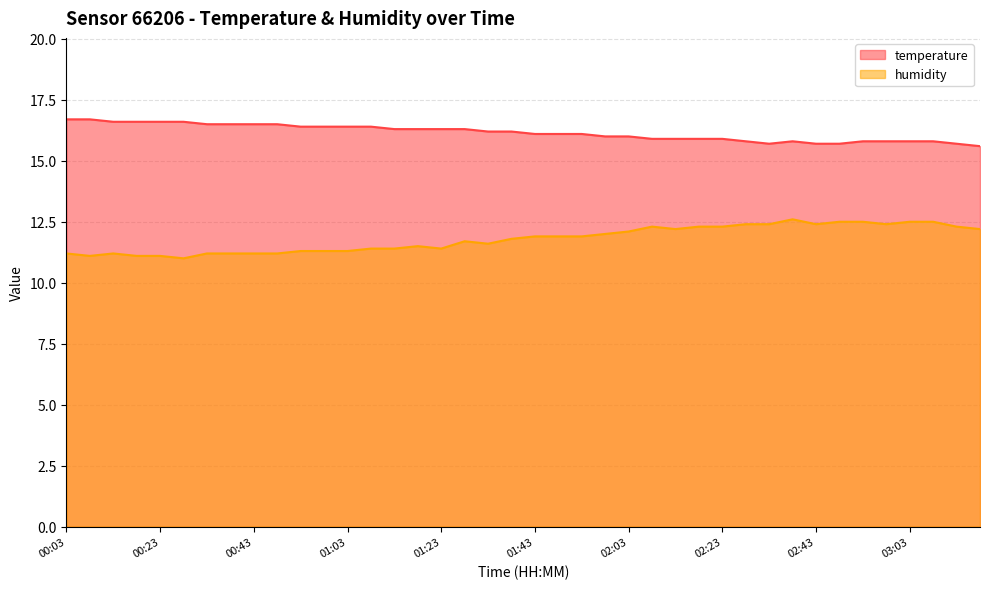

Is the value of humidity at 02:08 greater than the value of temperature at 01:43?

No